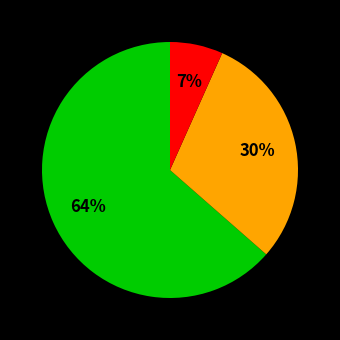

Is there a majority slice in this chart?

Yes